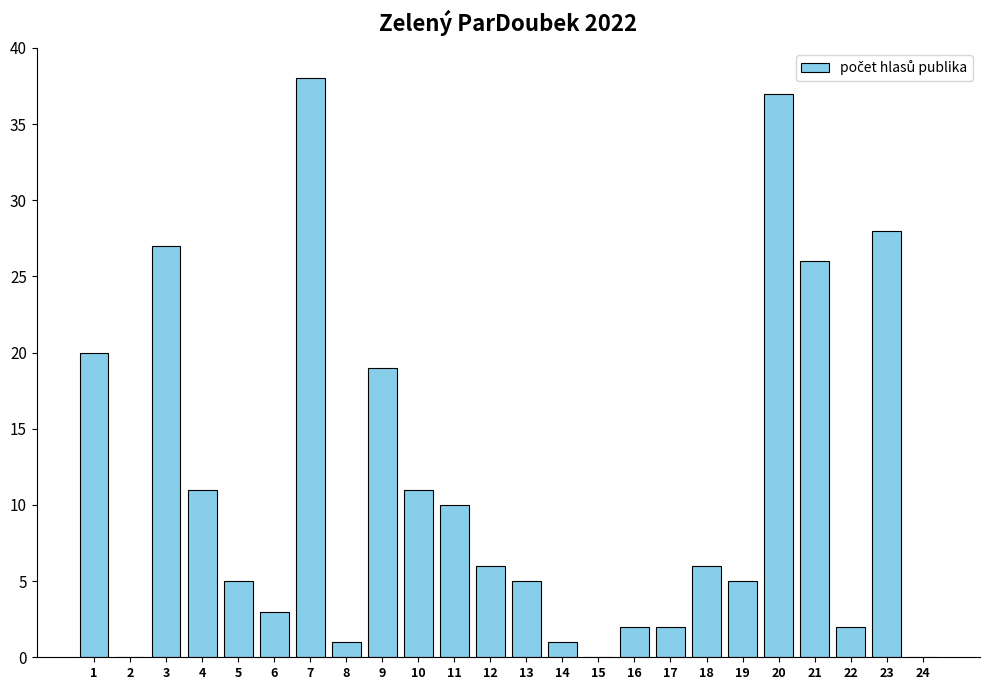

How many series are shown in this chart?

1